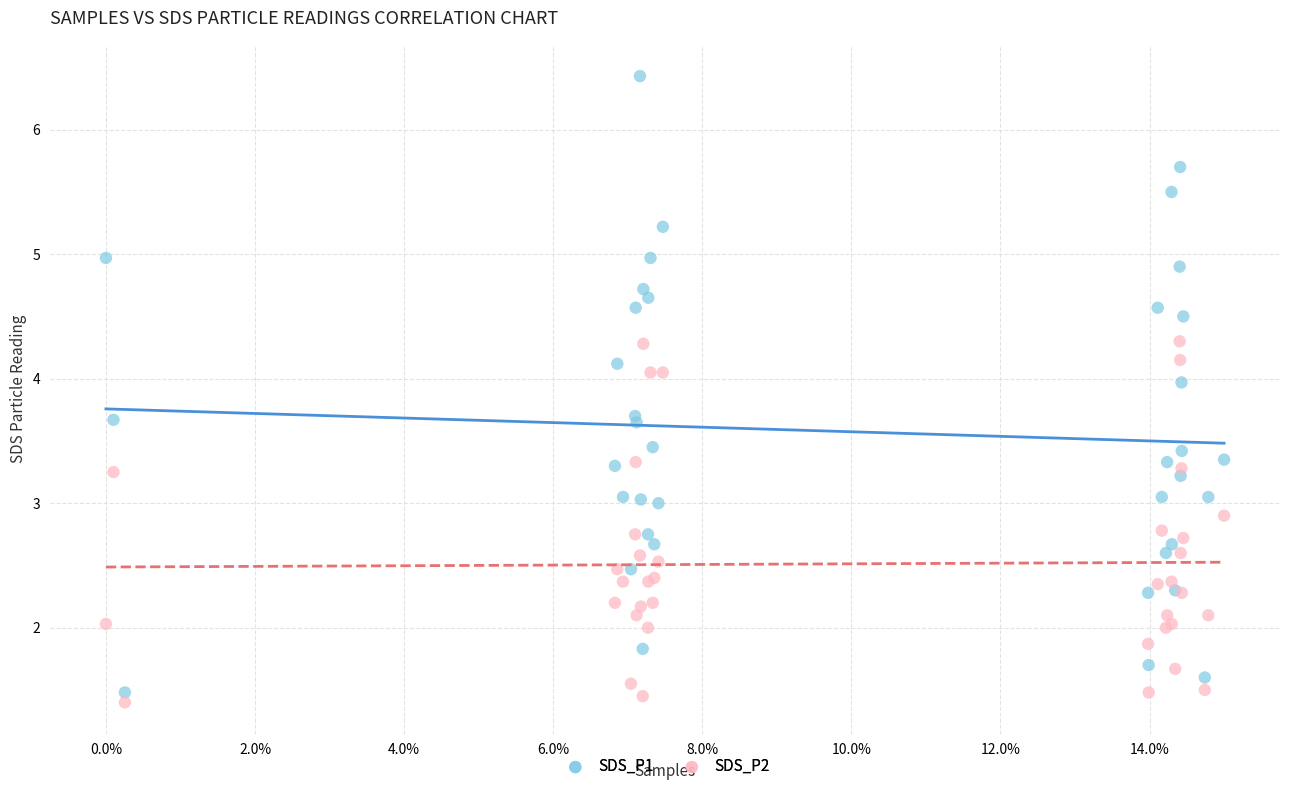

What are all the series names shown in the legend?

SDS_P1, SDS_P2